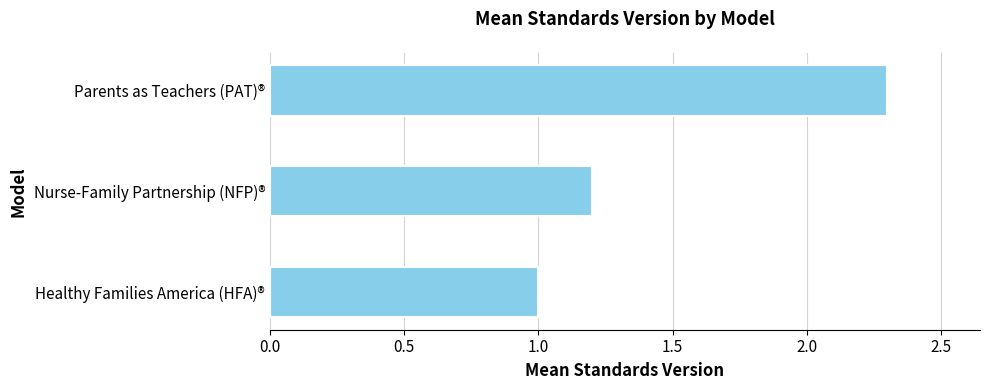

Count the number of categories in the chart.

3